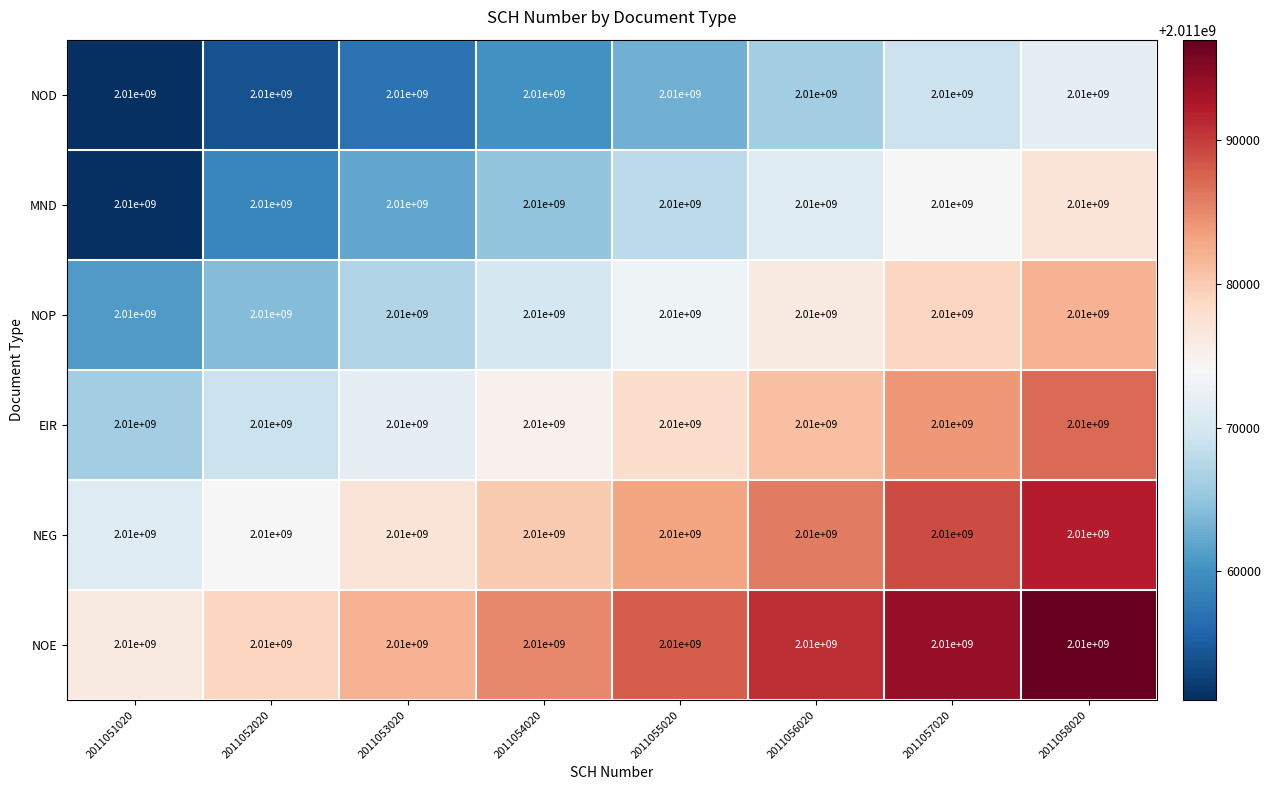

Rank the series by their average value, from lowest to highest.

NOD, MND, NOP, EIR, NEG, NOE